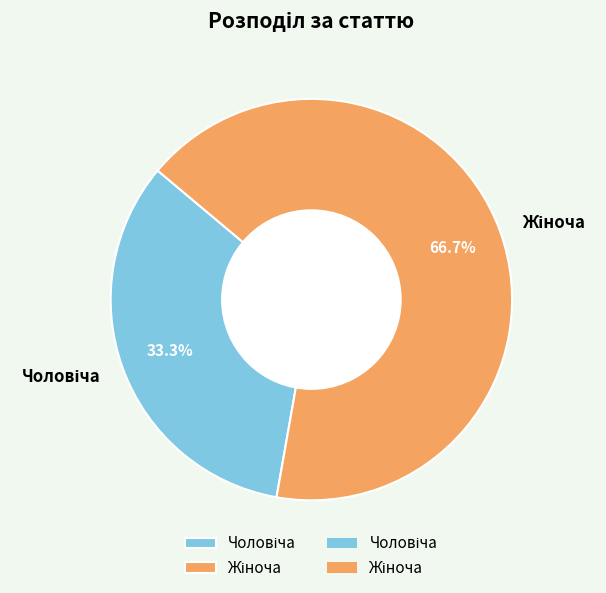

Does any single category account for the majority?

Yes